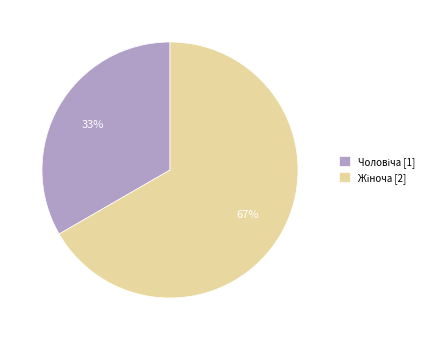

To the nearest percent, what is the average slice percentage?

50%